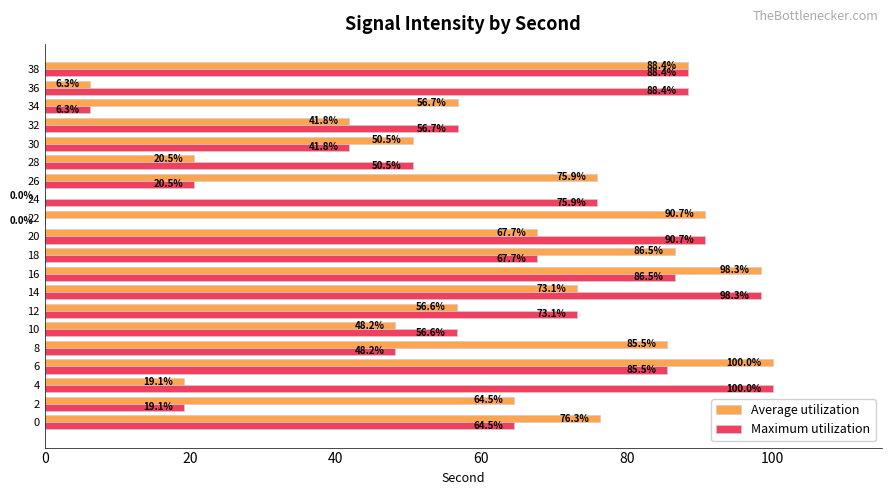

How many data points does each series have?

20